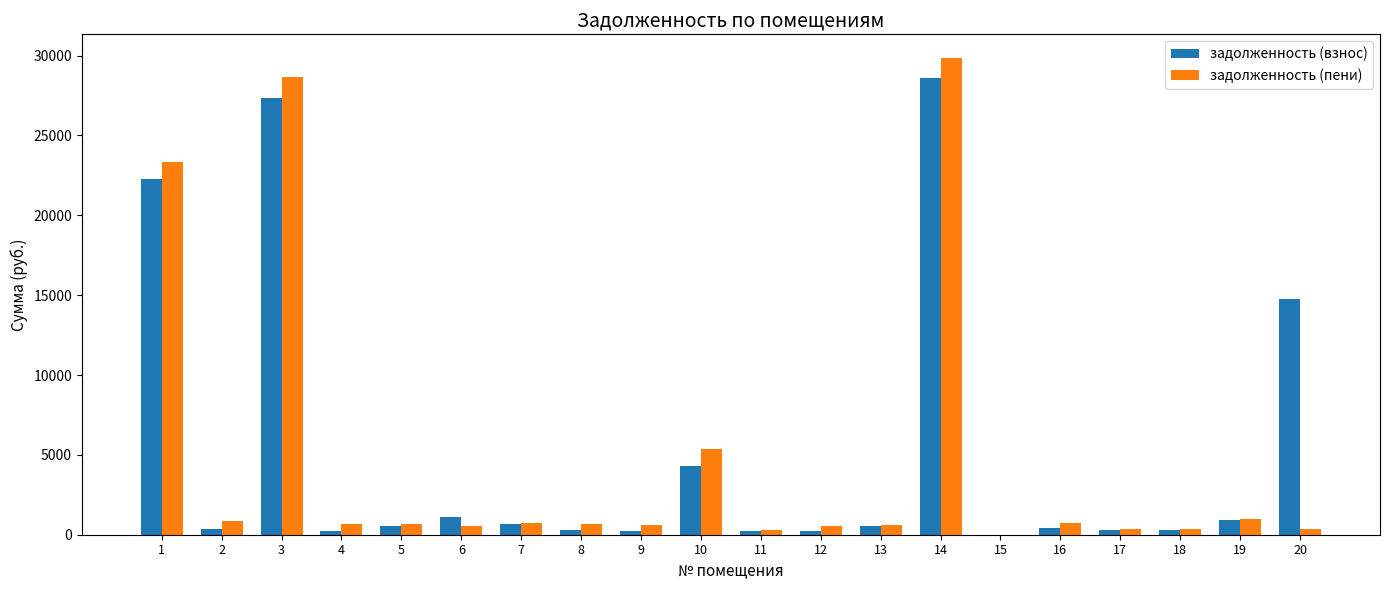

What is the greatest value displayed?

29839.4